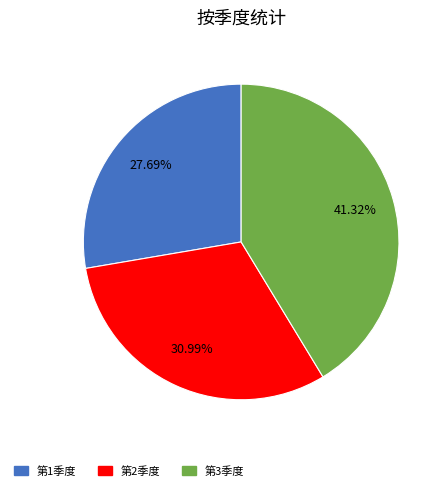

Is there any slice that represents more than half of the pie?

No